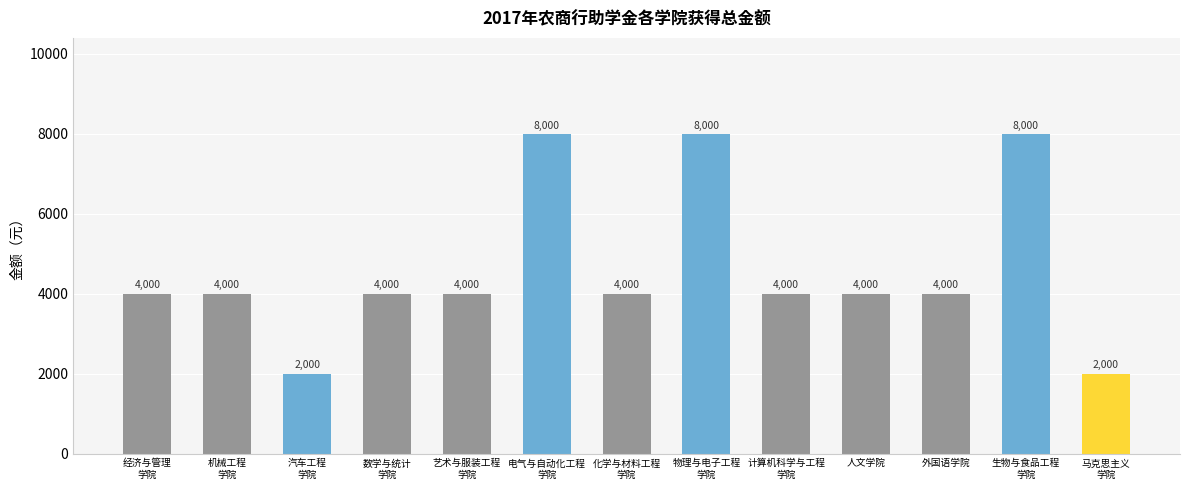

What is the minimum value shown in the chart?

2000